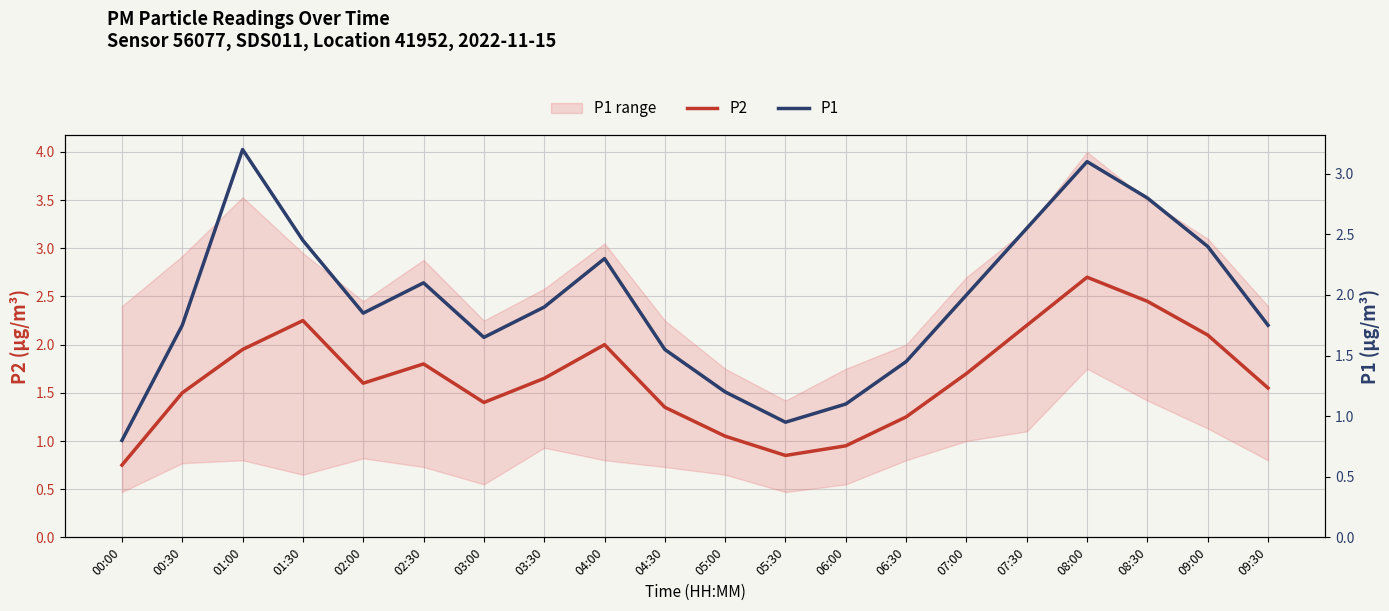

At 07:00, list the series in order from largest to smallest.

P1, P2